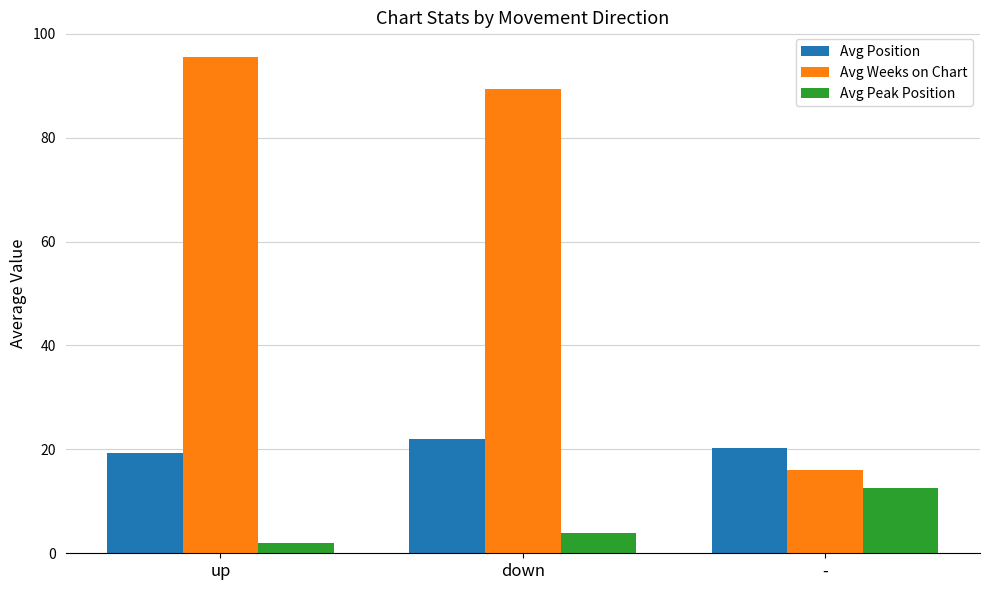

Reading left to right, list all the values displayed in this chart.

Avg Position: 19.3	22.0	20.4
Avg Weeks on Chart: 95.5	89.4	15.9
Avg Peak Position: 2.1	3.9	12.6